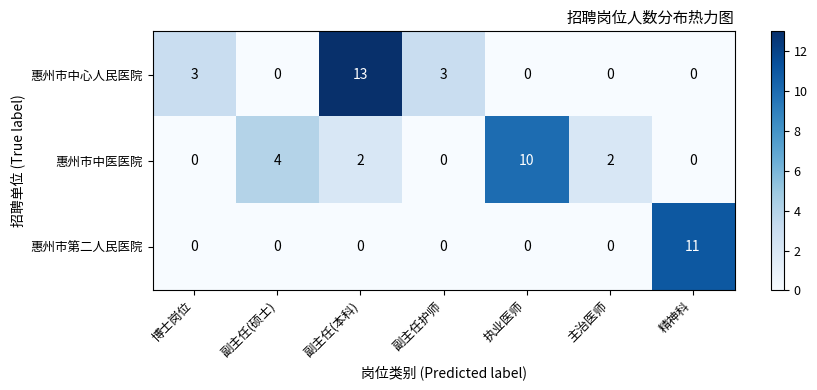

Rank the series by their maximum value, from lowest to highest.

惠州市中医医院, 惠州市第二人民医院, 惠州市中心人民医院